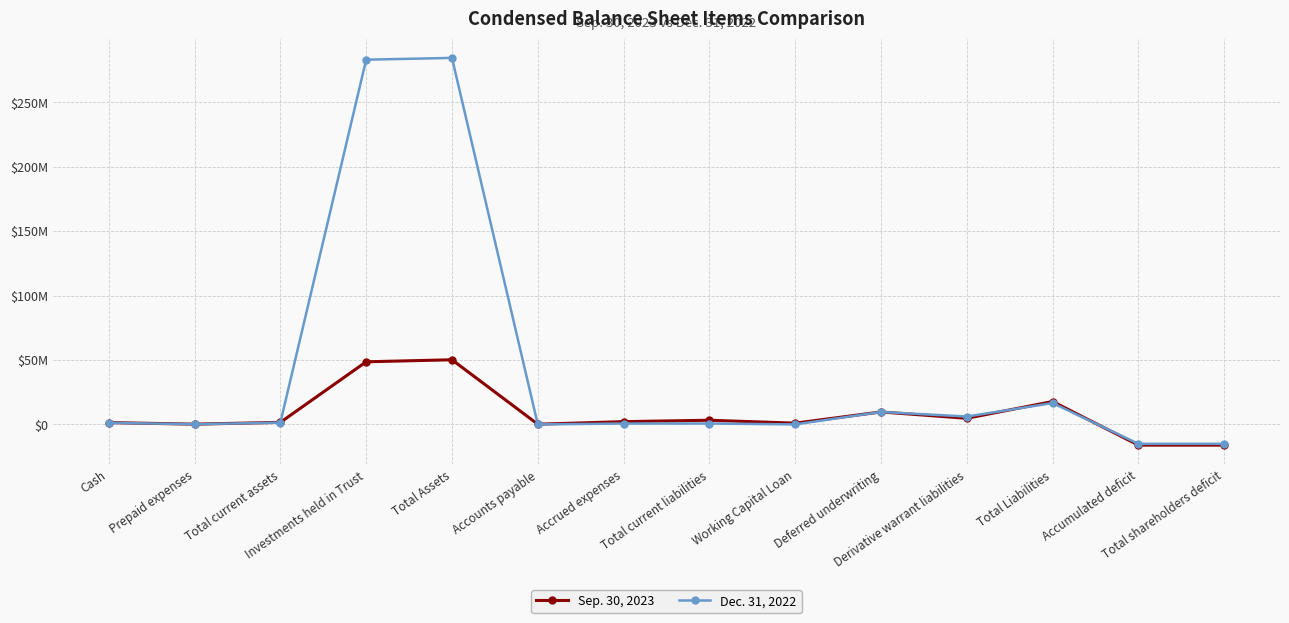

Is it true that Sep. 30, 2023 equals -16092632 at Accumulated deficit?

True